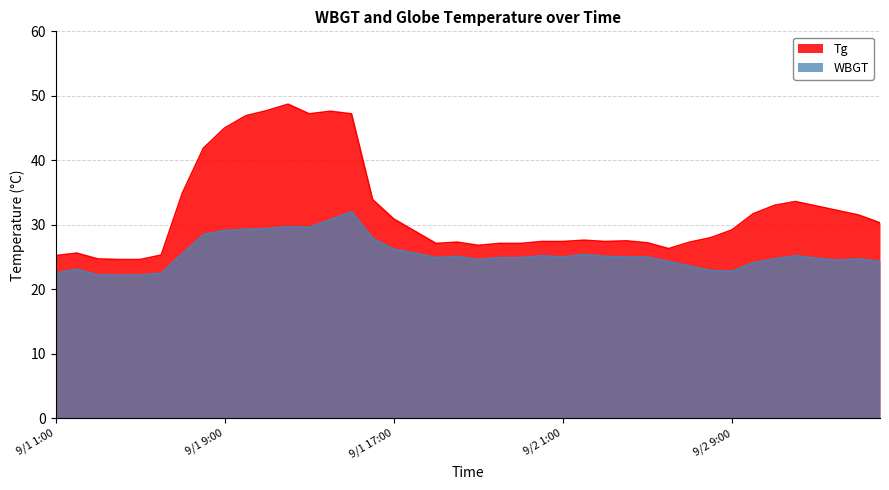

How many data points in Tg are less than 29?

20